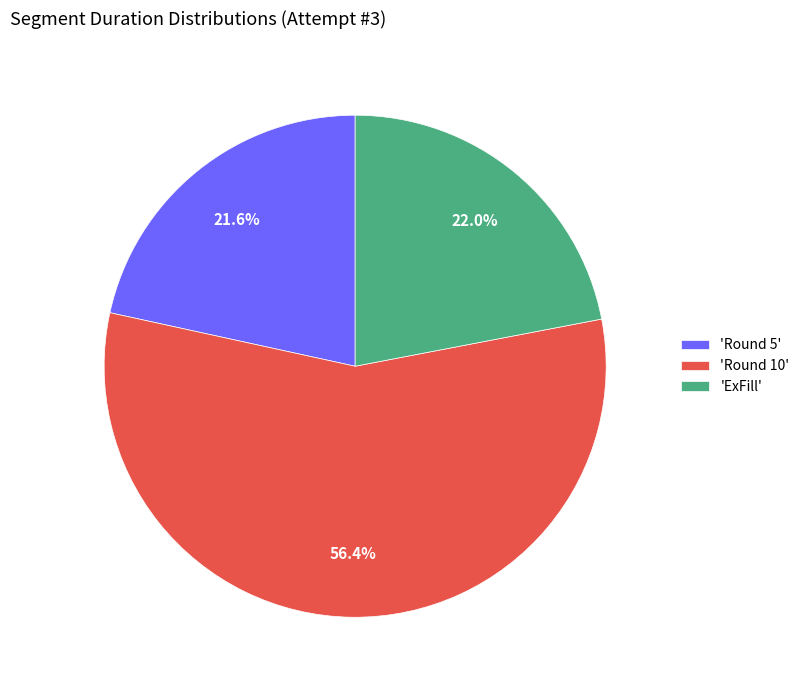

Is the sum of 'Round 10' and 'Round 5' greater than half?

Yes